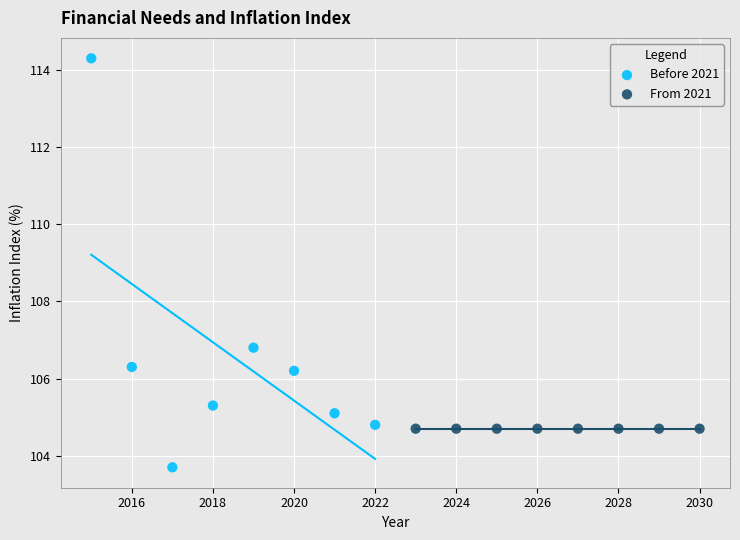

What are all the series names shown in the legend?

Before 2021, From 2021